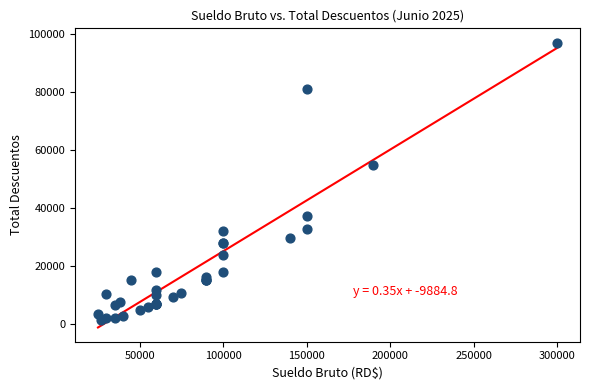

What Y value in the scatter plot is closest to 49288?

54742.7